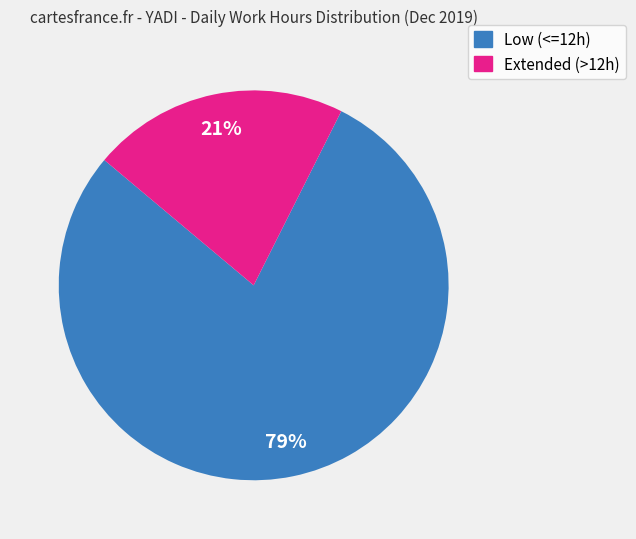

Does any single category account for the majority?

Yes